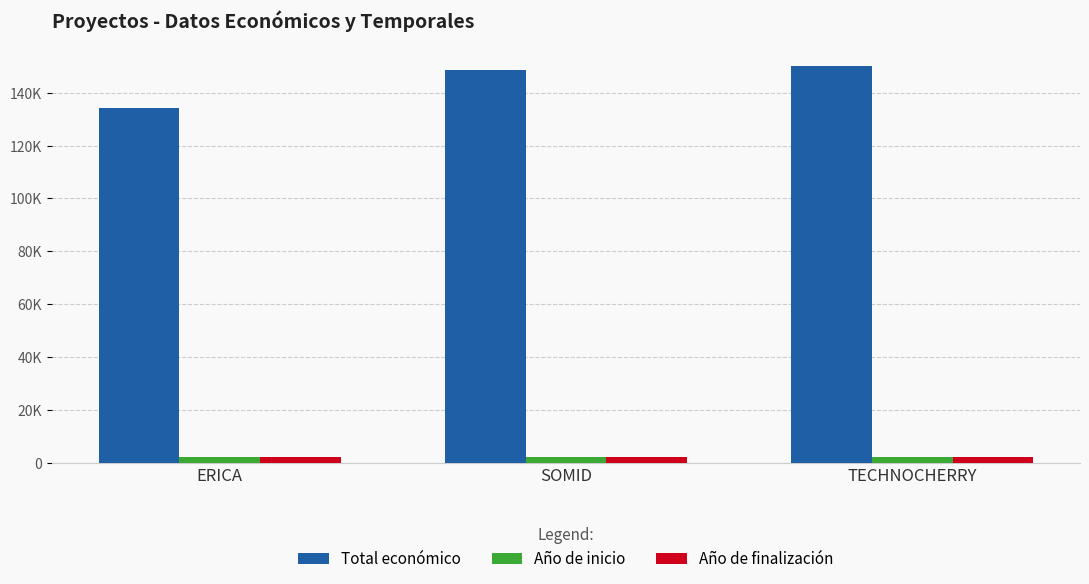

What is the difference between the Total económico values at TECHNOCHERRY and SOMID?

1416